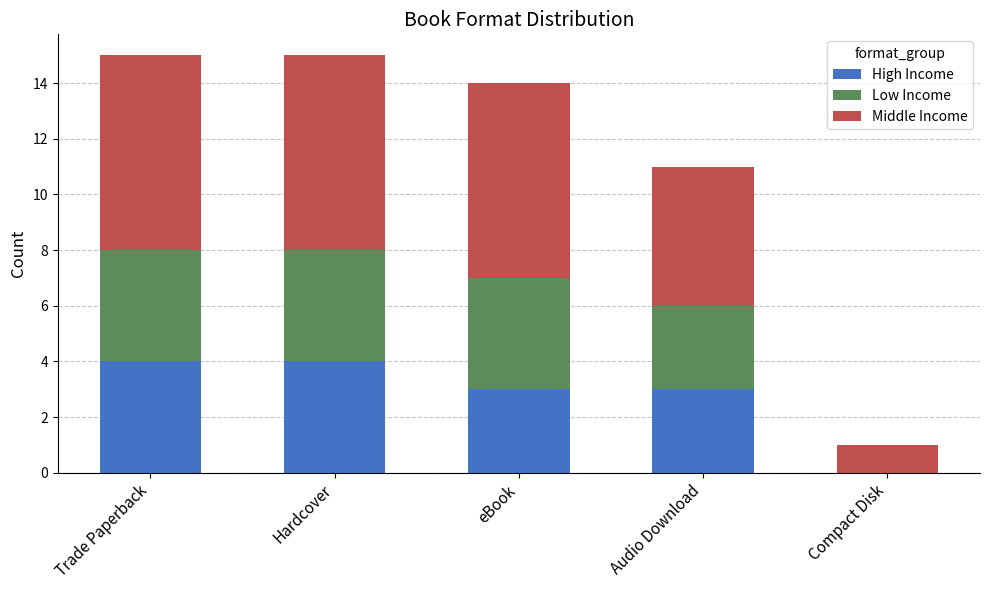

The High Income series shows 4 at Trade Paperback. True or false?

True